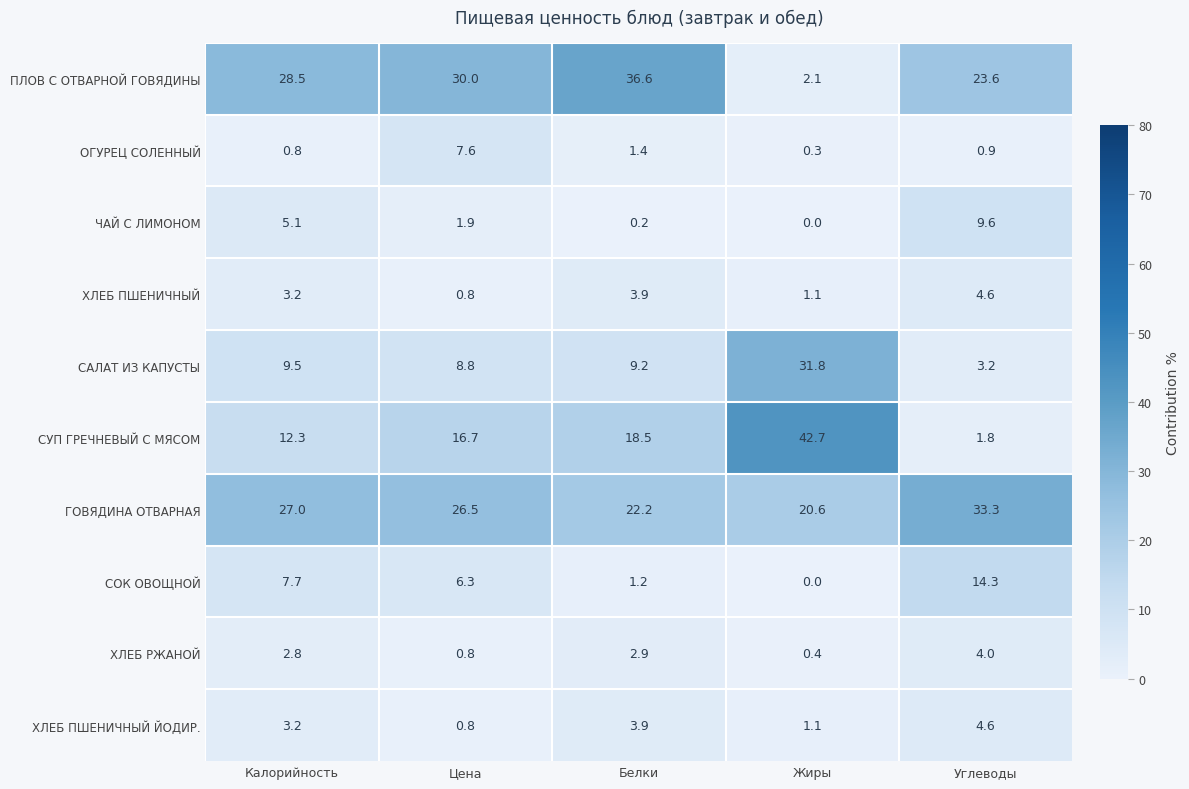

True or false: ХЛЕБ ПШЕНИЧНЫЙ has a value of 0.8 at Цена.

True